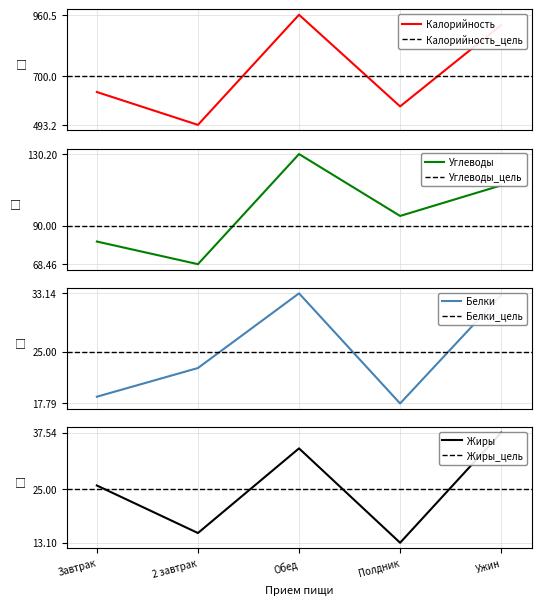

What is the maximum value for Белки?

33.1